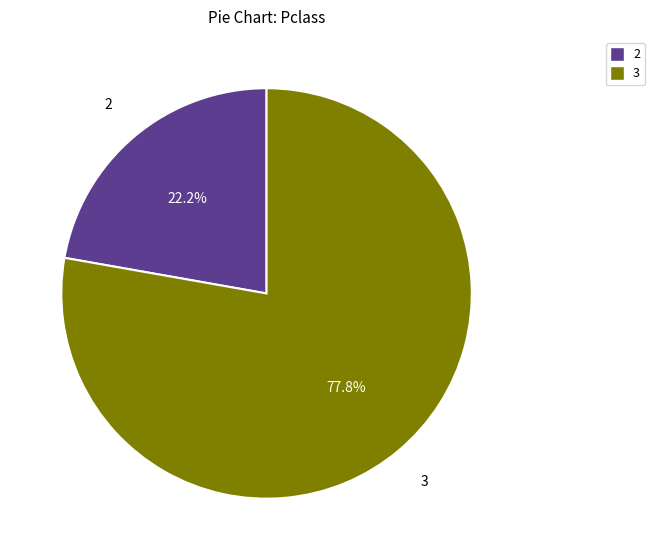

Is there any slice that represents more than half of the pie?

Yes